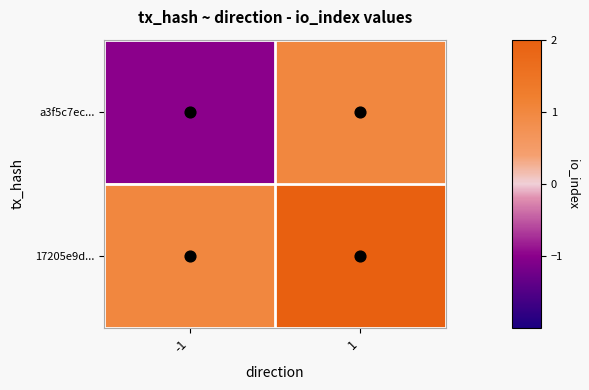

At how many categories does at least one series exceed 0?

2